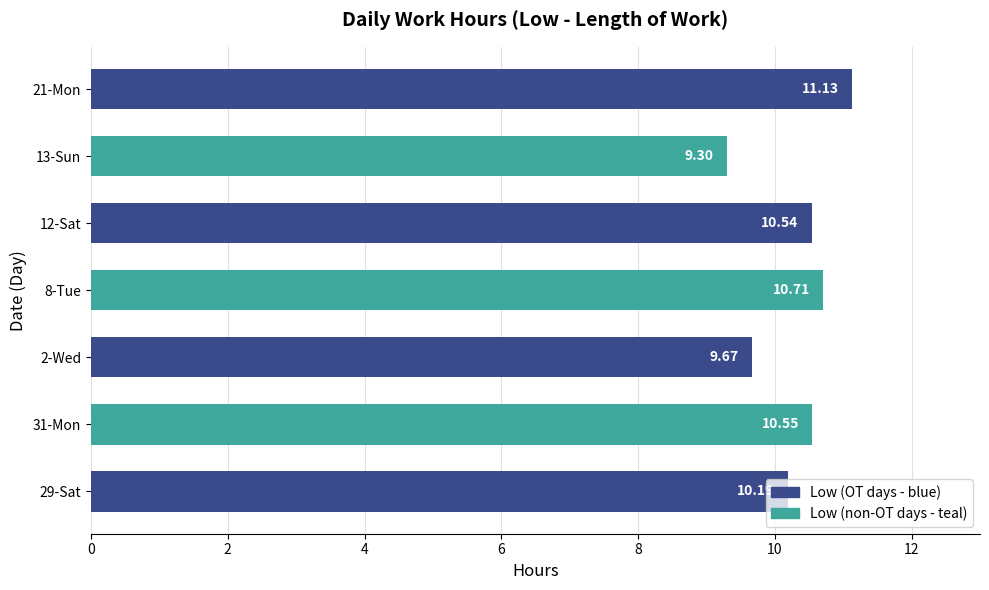

List the labels in order of value, largest first.

21-Mon, 8-Tue, 31-Mon, 12-Sat, 29-Sat, 2-Wed, 13-Sun